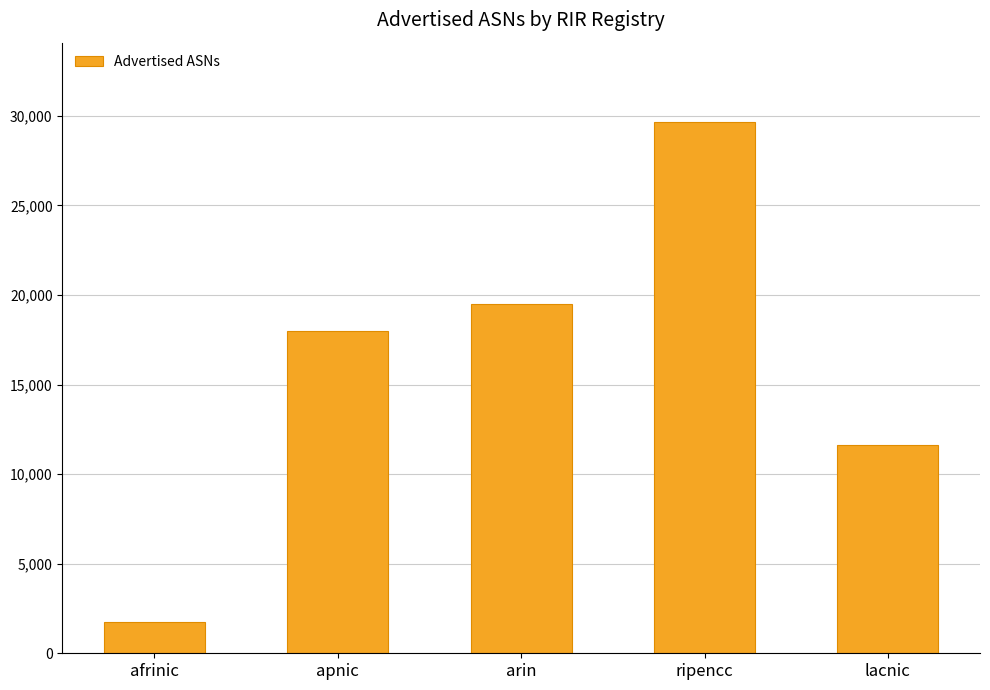

At which label is the value closest to 15691?

apnic